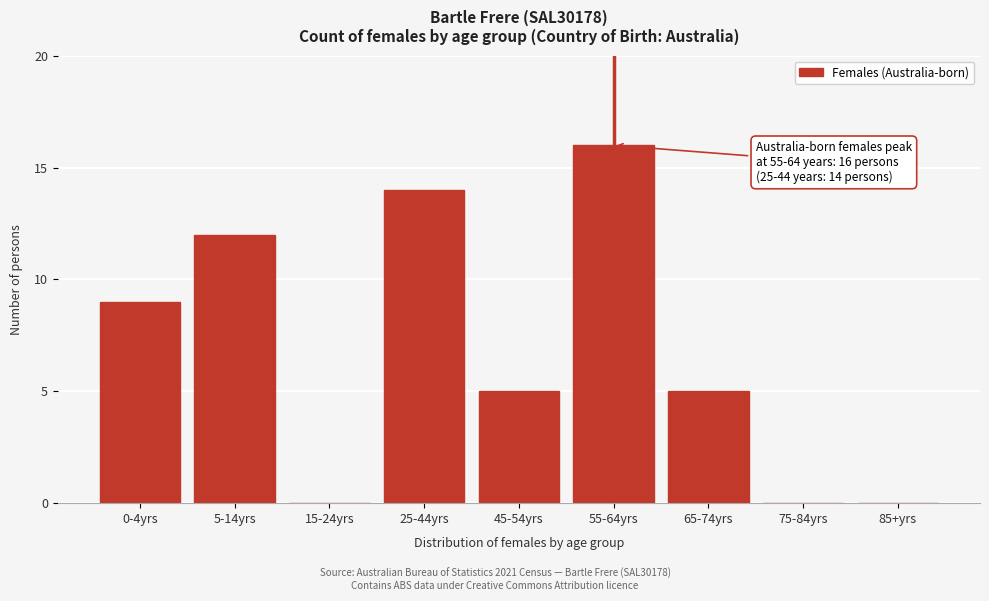

Reading left to right, transcribe all the data shown in this chart.

0-4yrs=9	5-14yrs=12	15-24yrs=0	25-44yrs=14	45-54yrs=5	55-64yrs=16	65-74yrs=5	75-84yrs=0	85+yrs=0